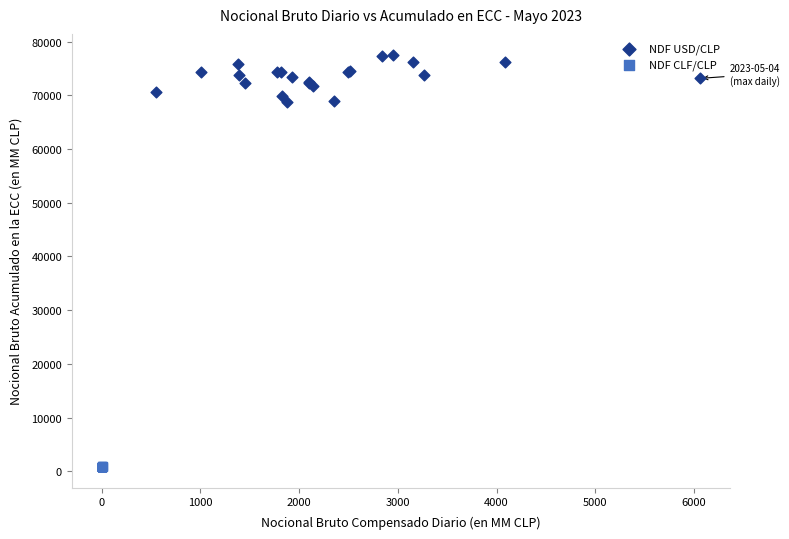

Which series contains the highest Y value?

NDF USD/CLP